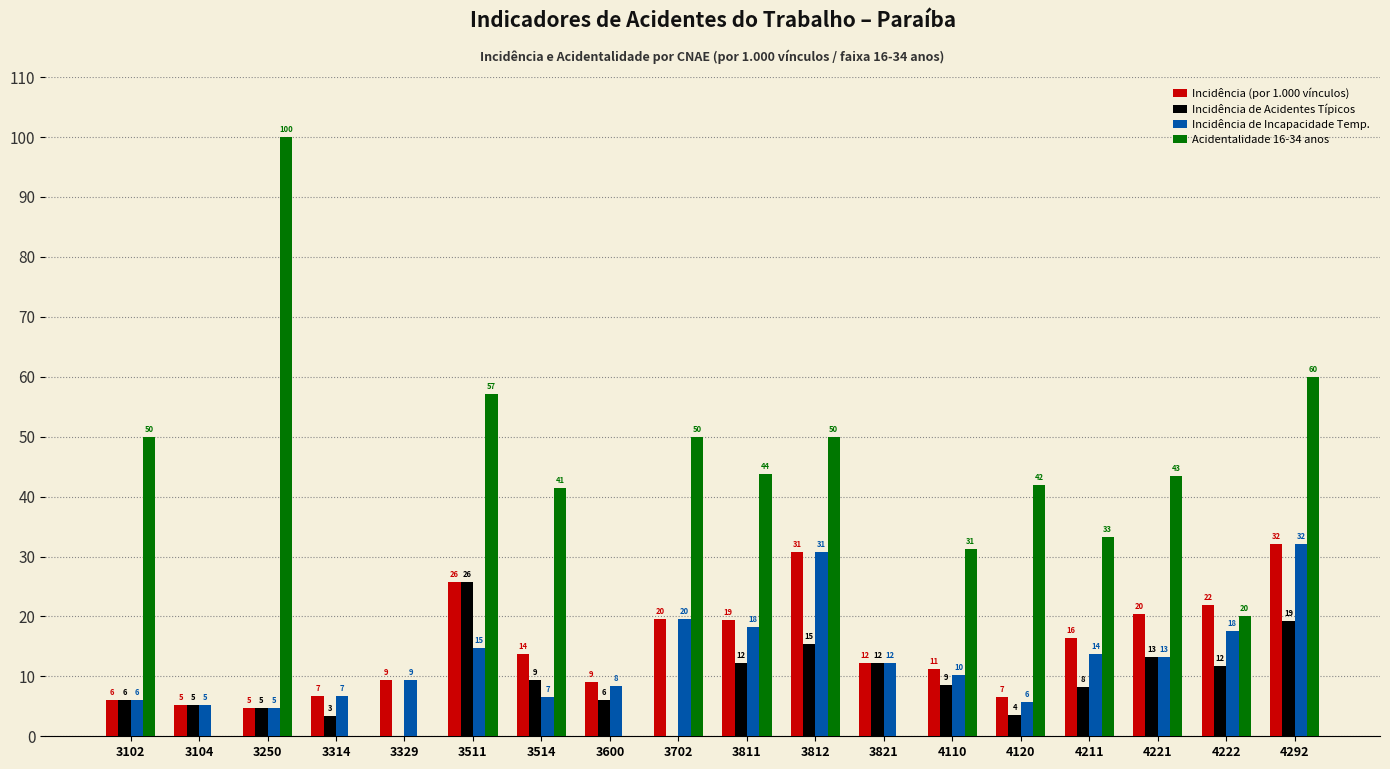

Reading right to left, what are all the values shown in this chart?

Incidência (por 1.000 vínculos): 4292=32.0	4222=22.0	4221=20.3	4211=16.4	4120=6.6	4110=11.2	3821=12.2	3812=30.8	3811=19.5	3702=19.6	3600=9.0	3514=13.7	3511=25.7	3329=9.5	3314=6.7	3250=4.7	3104=5.2	3102=6.0
Incidência de Acidentes Típicos: 4292=19.2	4222=11.7	4221=13.3	4211=8.2	4120=3.6	4110=8.6	3821=12.2	3812=15.4	3811=12.2	3702=0.0	3600=6.1	3514=9.4	3511=25.7	3329=0.0	3314=3.3	3250=4.7	3104=5.2	3102=6.0
Incidência de Incapacidade Temp.: 4292=32.0	4222=17.6	4221=13.3	4211=13.7	4120=5.8	4110=10.2	3821=12.2	3812=30.8	3811=18.3	3702=19.6	3600=8.4	3514=6.6	3511=14.7	3329=9.5	3314=6.7	3250=4.7	3104=5.2	3102=6.0
Acidentalidade 16-34 anos: 4292=60.0	4222=20.0	4221=43.5	4211=33.3	4120=41.9	4110=31.2	3821=0.0	3812=50.0	3811=43.8	3702=50.0	3600=0.0	3514=41.4	3511=57.1	3329=0.0	3314=0.0	3250=100.0	3104=0.0	3102=50.0